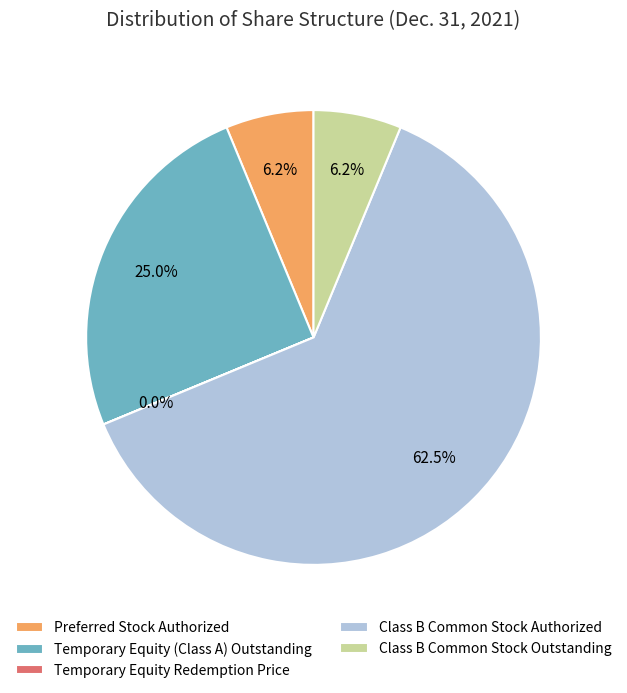

What percentage is NOT represented by Preferred Stock Authorized?

93.8%